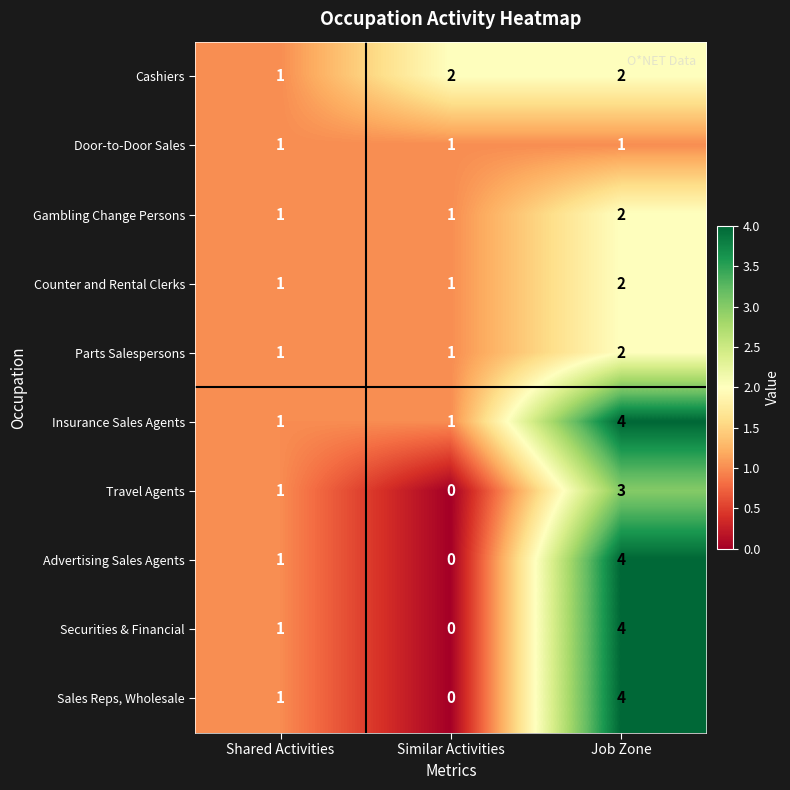

Reading right to left, transcribe all the data shown in this chart.

Cashiers: Job Zone=2	Similar Activities=2	Shared Activities=1
Door-to-Door Sales: Job Zone=1	Similar Activities=1	Shared Activities=1
Gambling Change Persons: Job Zone=2	Similar Activities=1	Shared Activities=1
Counter and Rental Clerks: Job Zone=2	Similar Activities=1	Shared Activities=1
Parts Salespersons: Job Zone=2	Similar Activities=1	Shared Activities=1
Insurance Sales Agents: Job Zone=4	Similar Activities=1	Shared Activities=1
Travel Agents: Job Zone=3	Similar Activities=0	Shared Activities=1
Advertising Sales Agents: Job Zone=4	Similar Activities=0	Shared Activities=1
Securities & Financial: Job Zone=4	Similar Activities=0	Shared Activities=1
Sales Reps, Wholesale: Job Zone=4	Similar Activities=0	Shared Activities=1